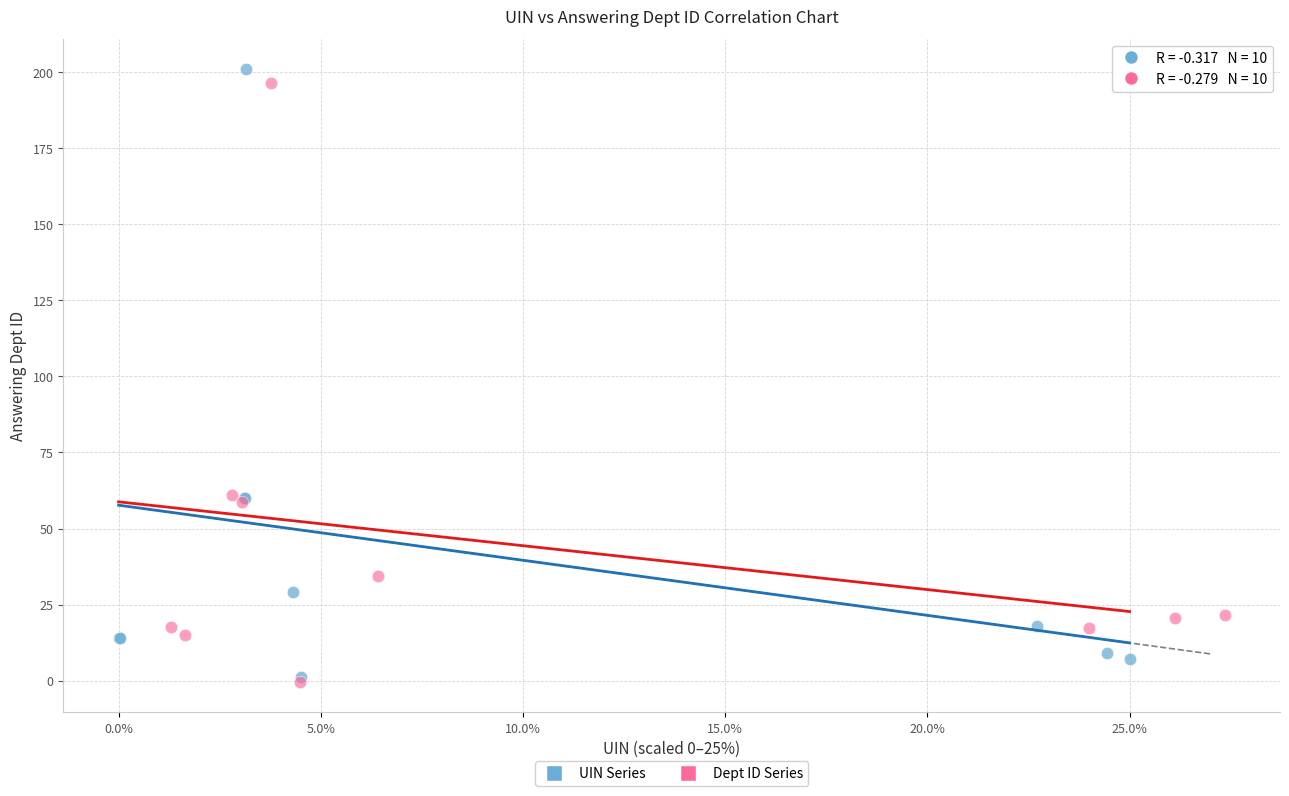

Which series has the largest Y range (max minus min)?

UIN Series